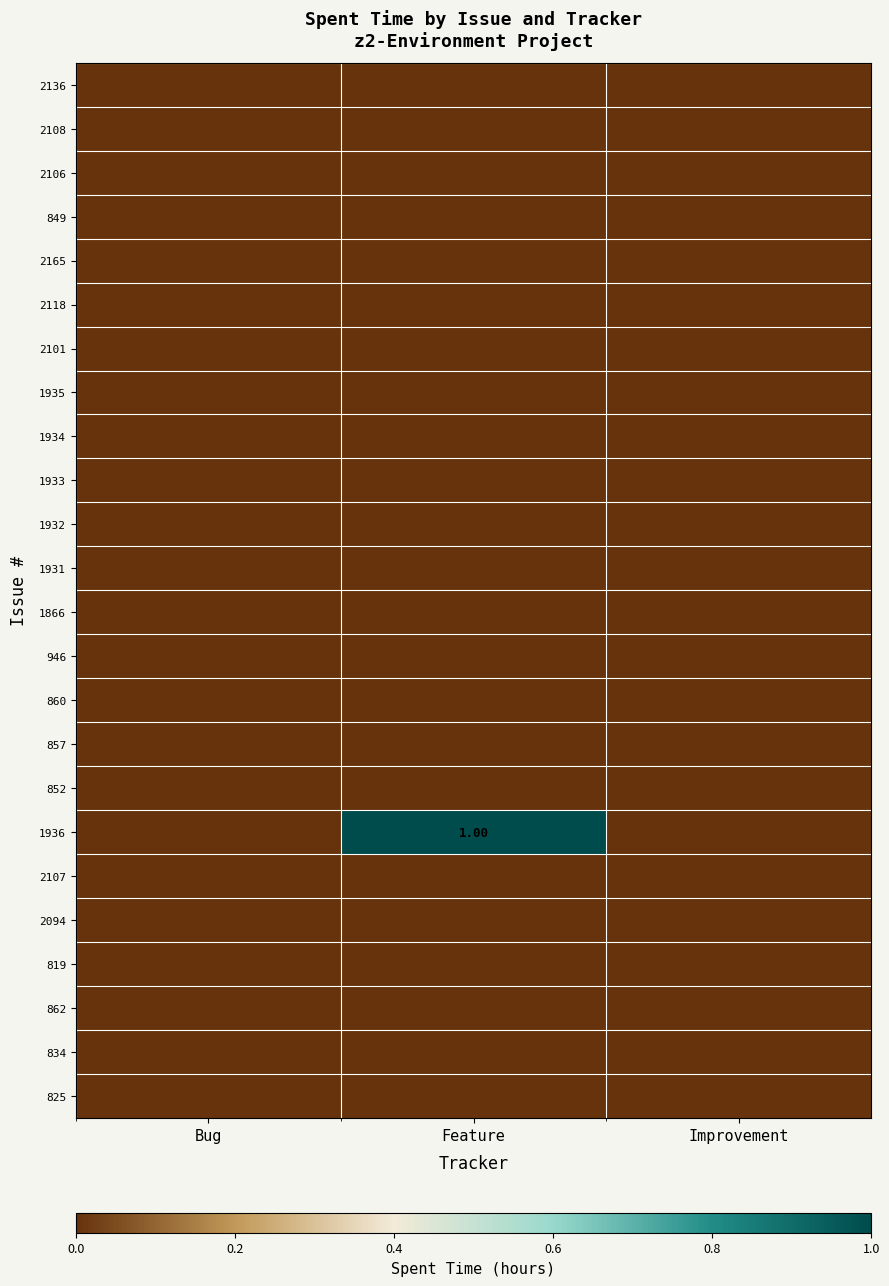

Between Improvement and Bug, which is larger?

Improvement